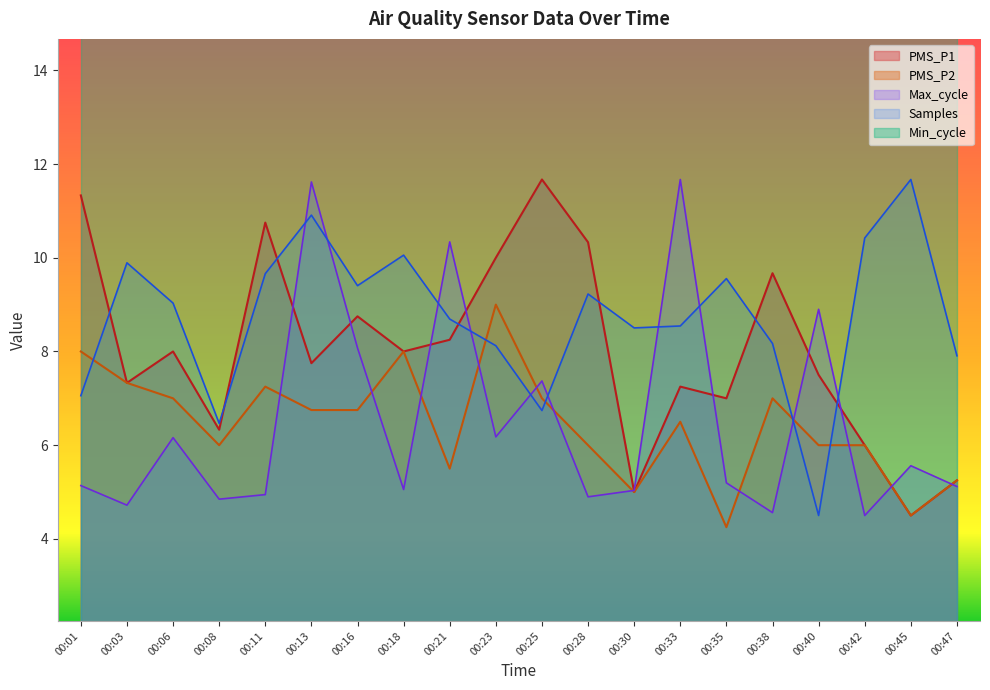

At 00:01, list the series in order from smallest to largest.

Max_cycle, Samples, PMS_P2, PMS_P1